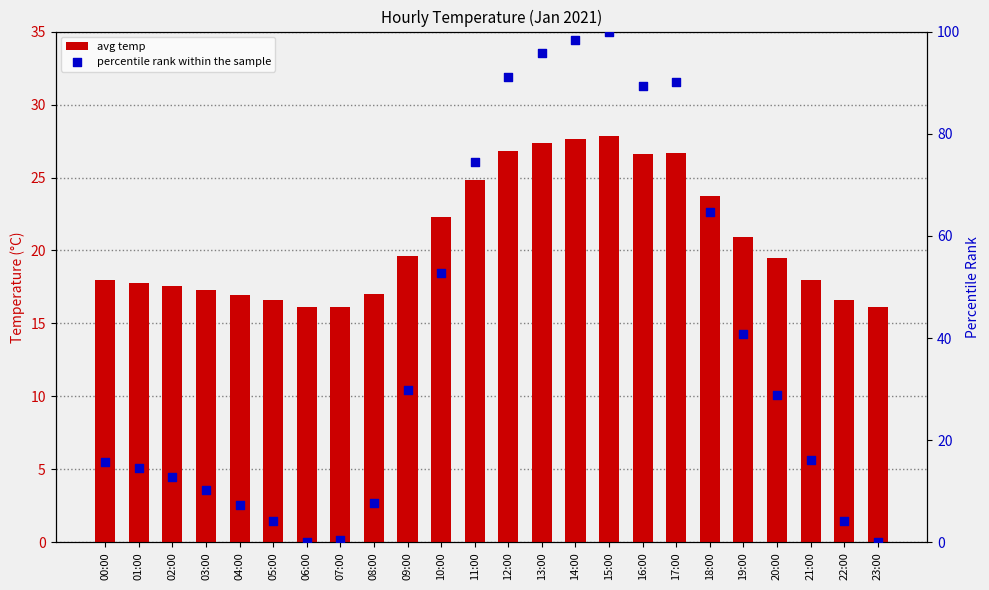

Which series reaches the minimum Y coordinate?

percentile rank within the sample